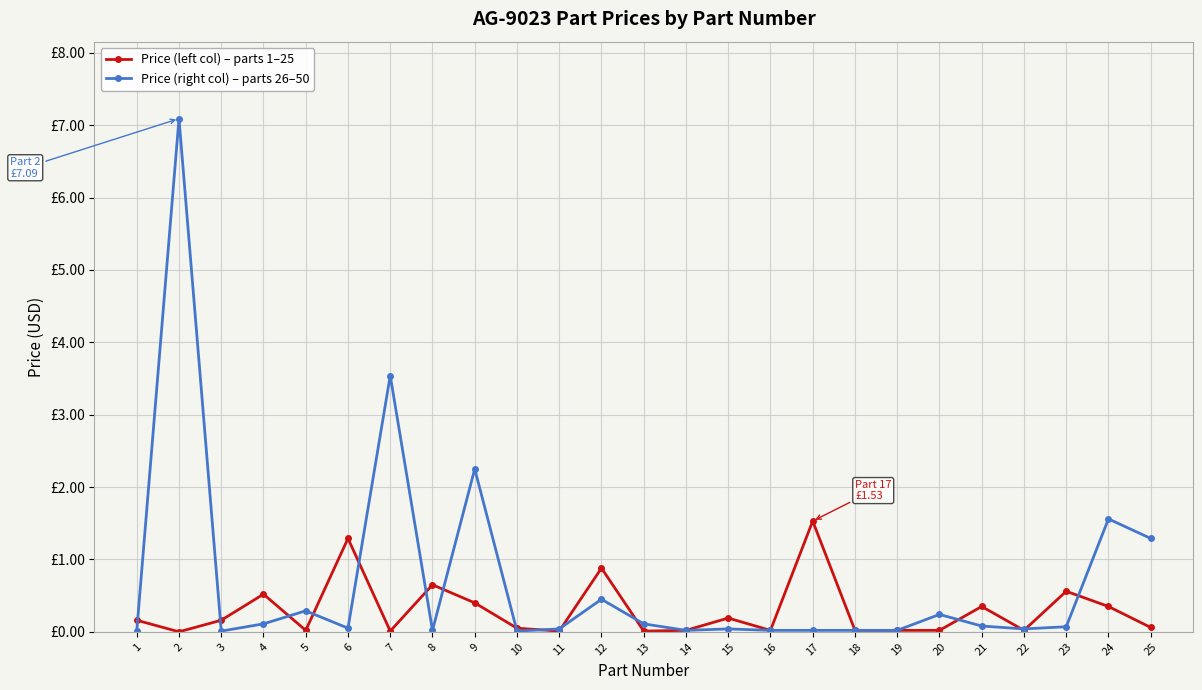

Which category has the lowest value across all series?

2